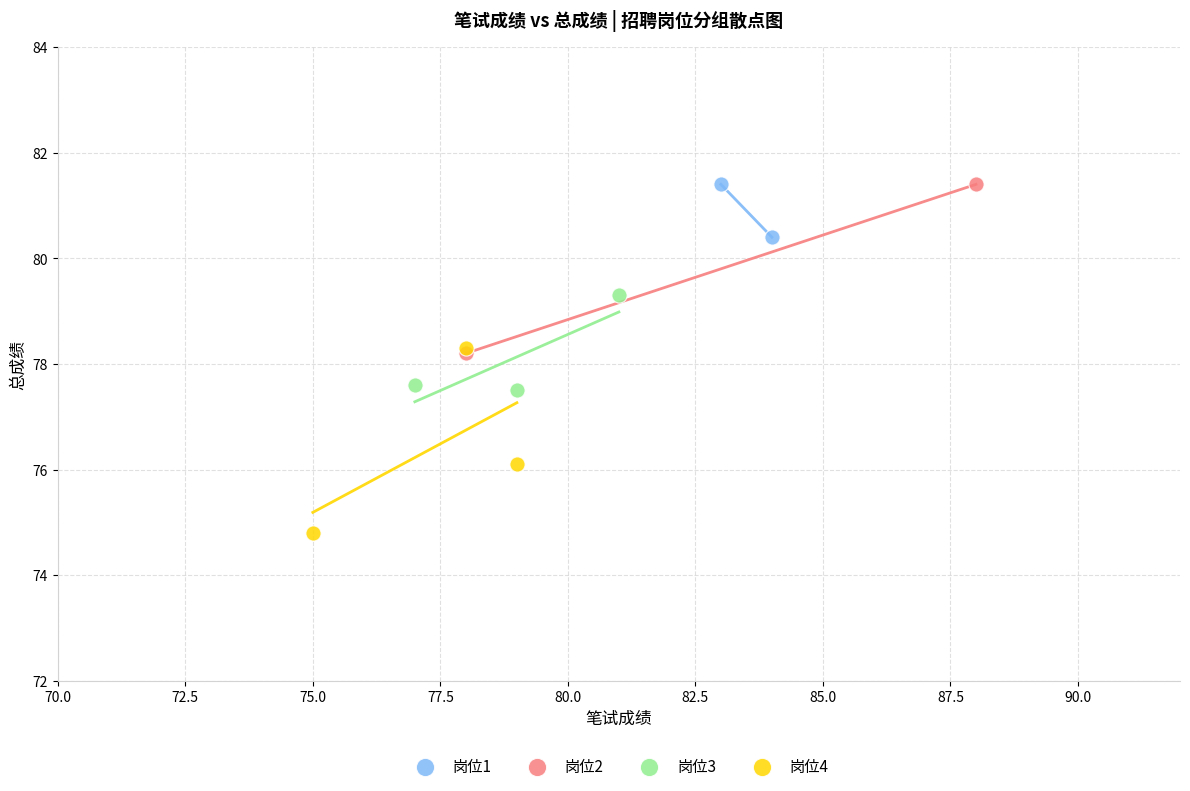

What are all the series names shown in the legend?

岗位1, 岗位2, 岗位3, 岗位4